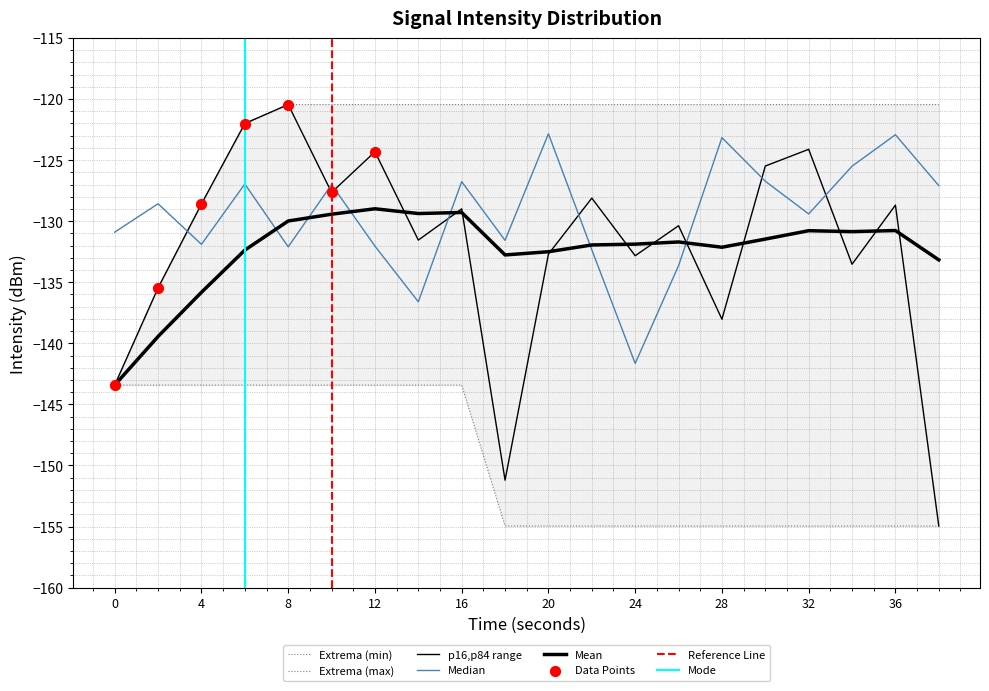

Is the value of rolling_mean at 28 greater than the value of intensity_sample2 at 2?

No